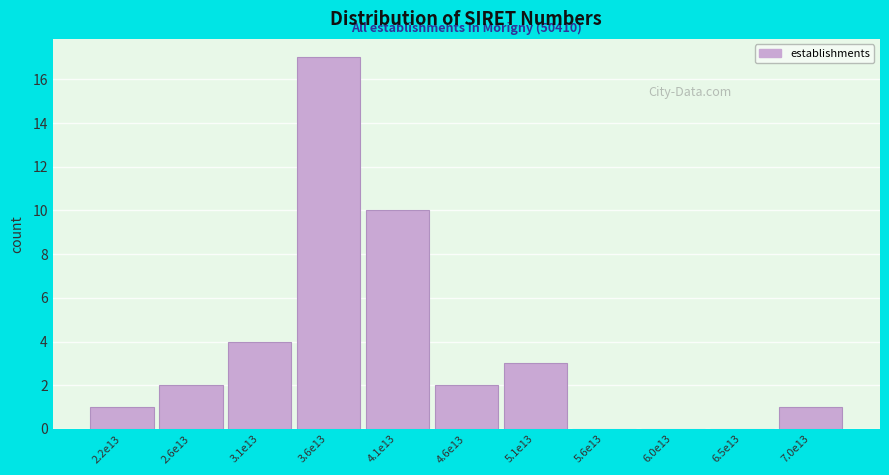

Reading right to left, transcribe all the data shown in this chart.

7.0e13=1	6.5e13=0	6.0e13=0	5.6e13=0	5.1e13=3	4.6e13=2	4.1e13=10	3.6e13=17	3.1e13=4	2.6e13=2	2.2e13=1